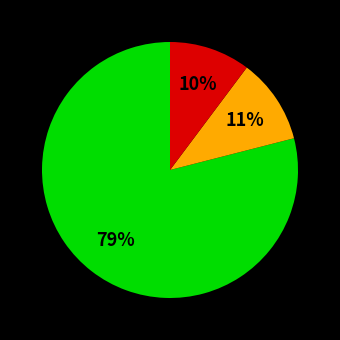

To the nearest percent, what is the difference between the largest and smallest slice percentages?

69%